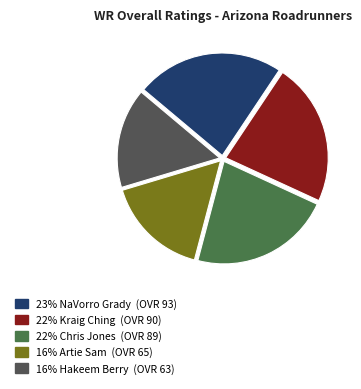

Is there any slice that represents more than half of the pie?

No